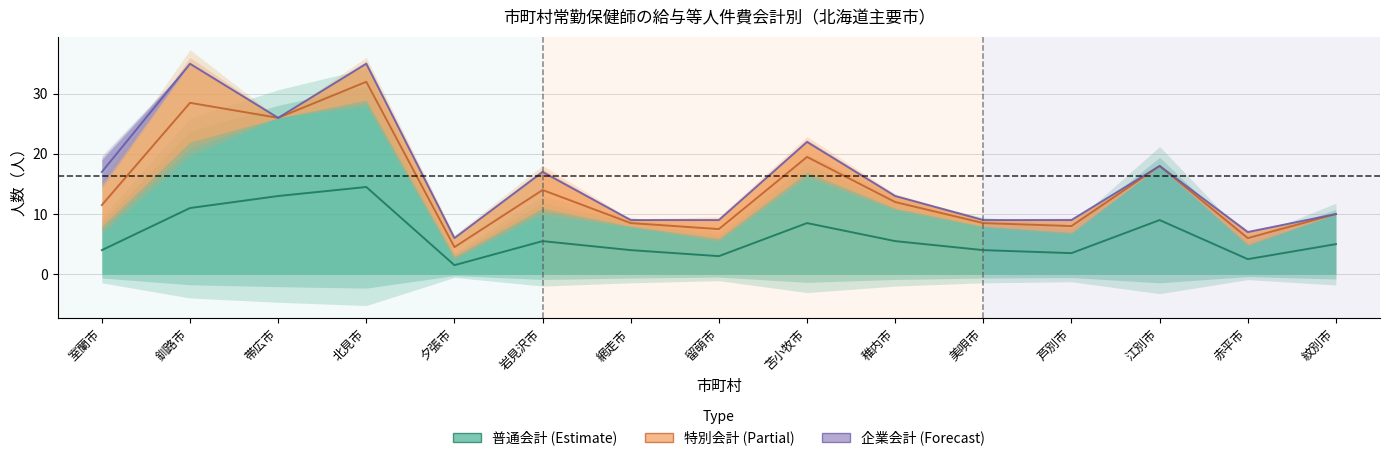

What is the greatest value displayed?

35.0